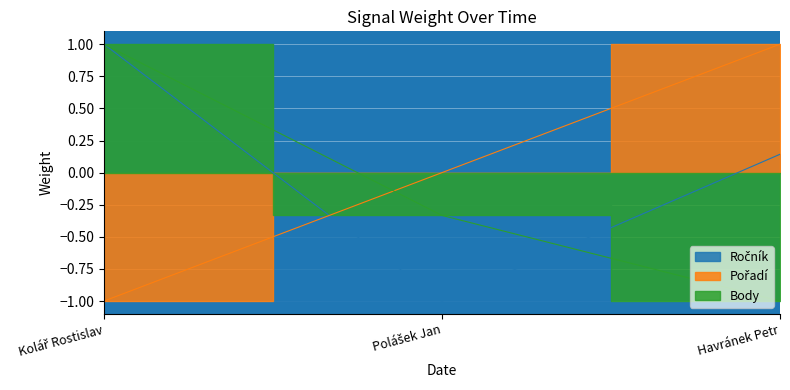

The Pořadí series shows 1.0 at Polášek Jan. True or false?

False